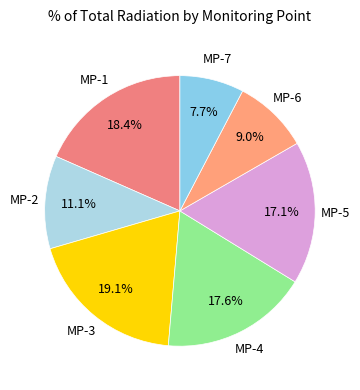

Is there any slice that represents more than half of the pie?

No